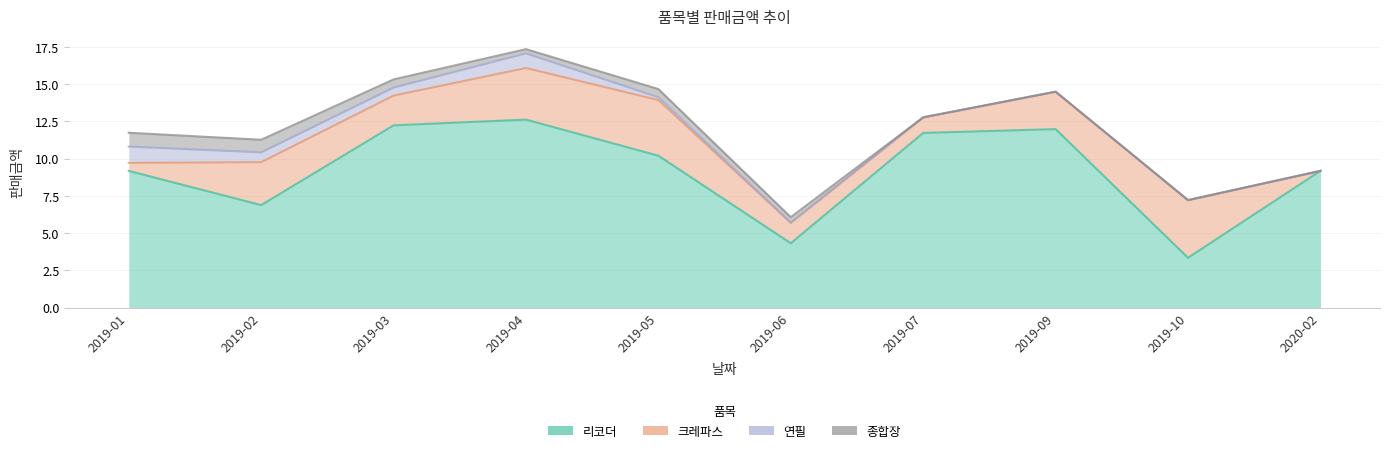

Between 2019-06 and 2019-10, which is larger?

2019-06